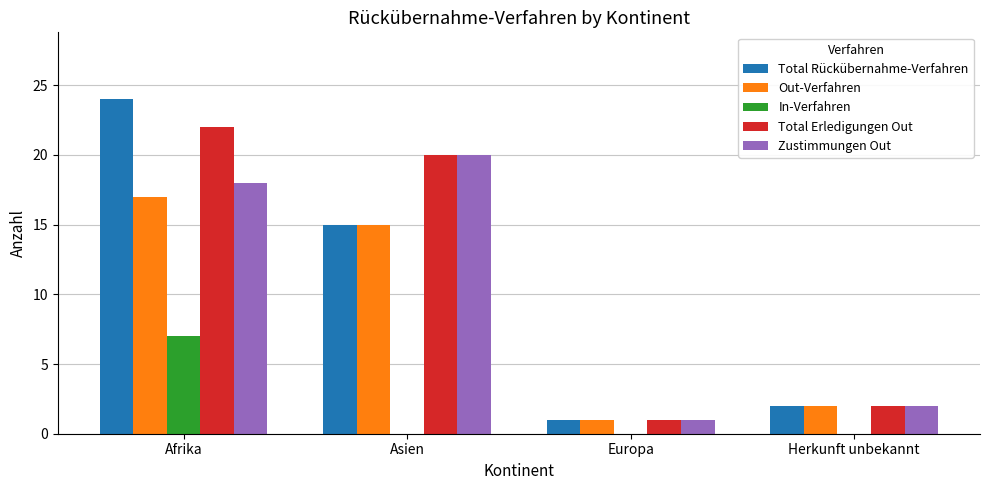

How many distinct data groups are displayed?

5